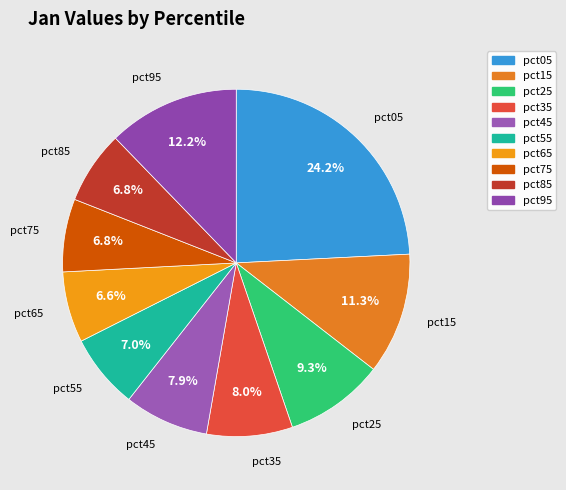

Which has a higher value, pct15 or pct25?

pct15